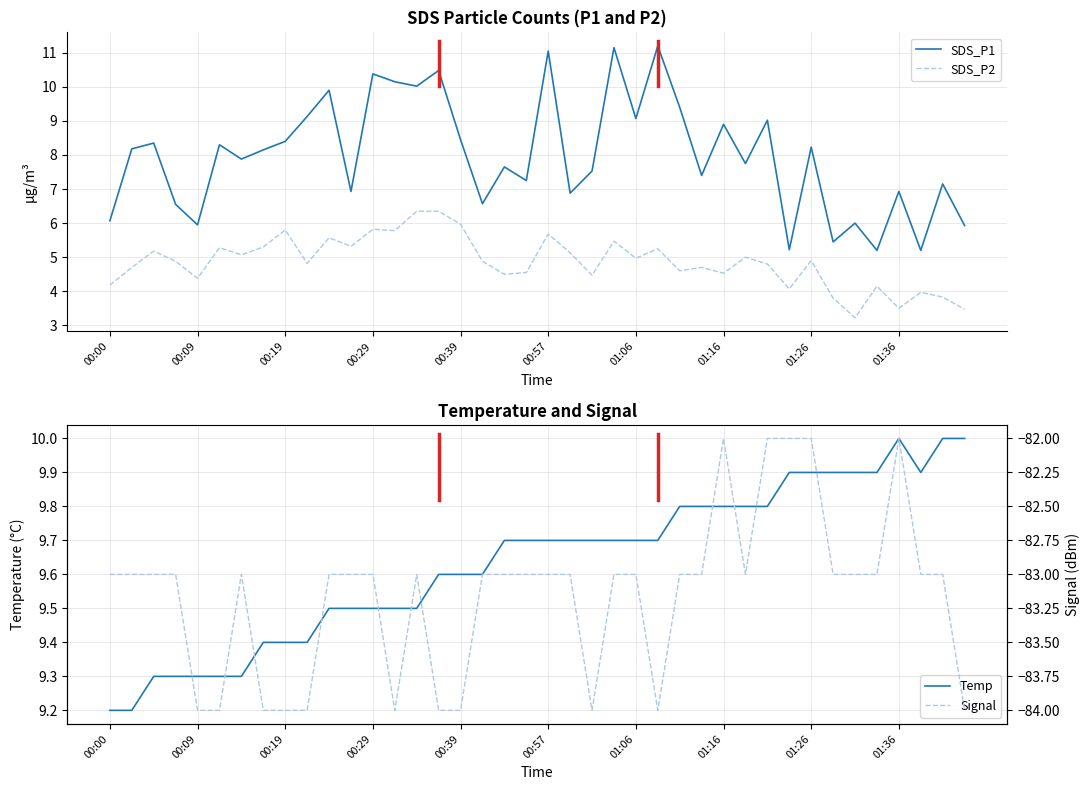

What is the average value of the Signal series?

-83.2